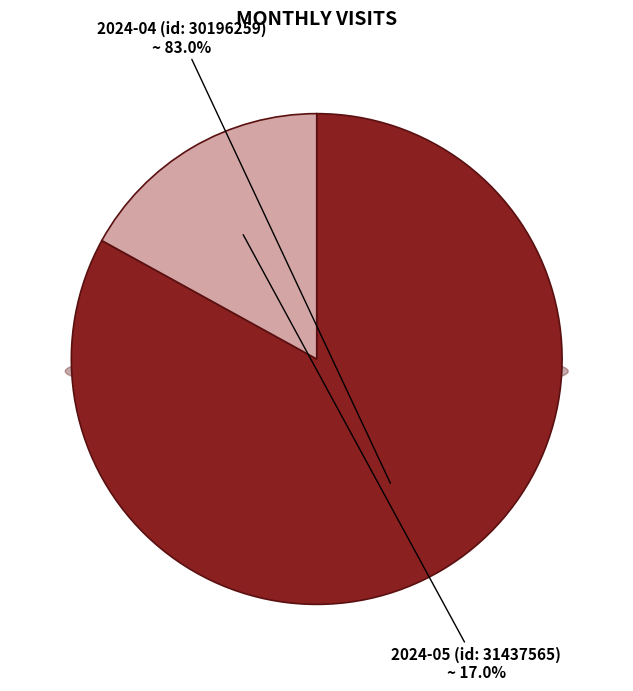

Does any single category account for the majority?

Yes